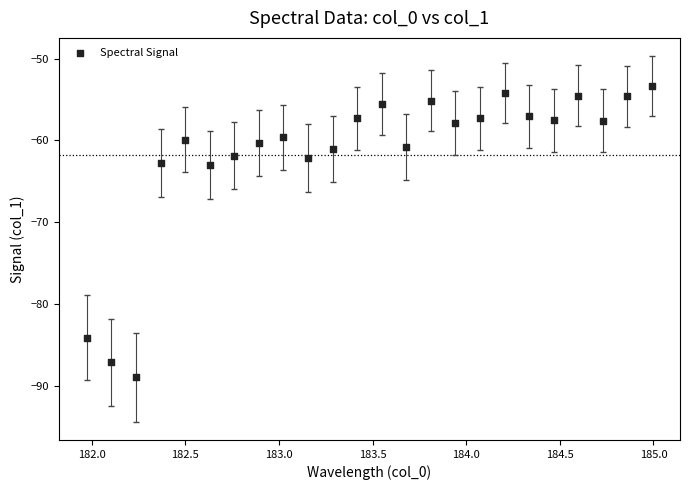

What is the range of X values (max minus min)?

3.0